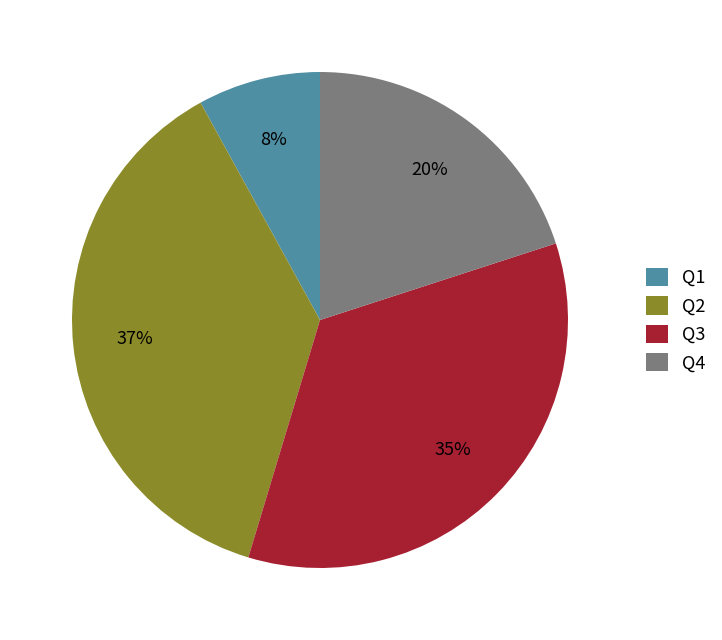

To the nearest percent, what is the difference between the Q4 and Q1 slice percentages?

12%